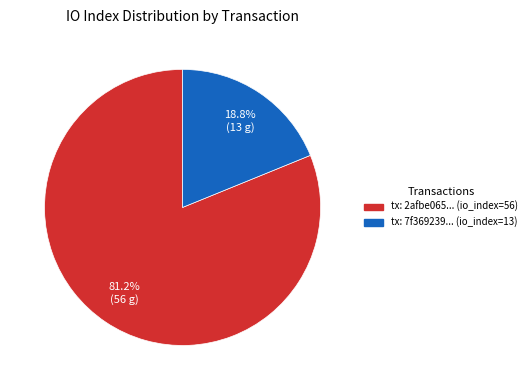

Is there any slice that represents more than half of the pie?

Yes